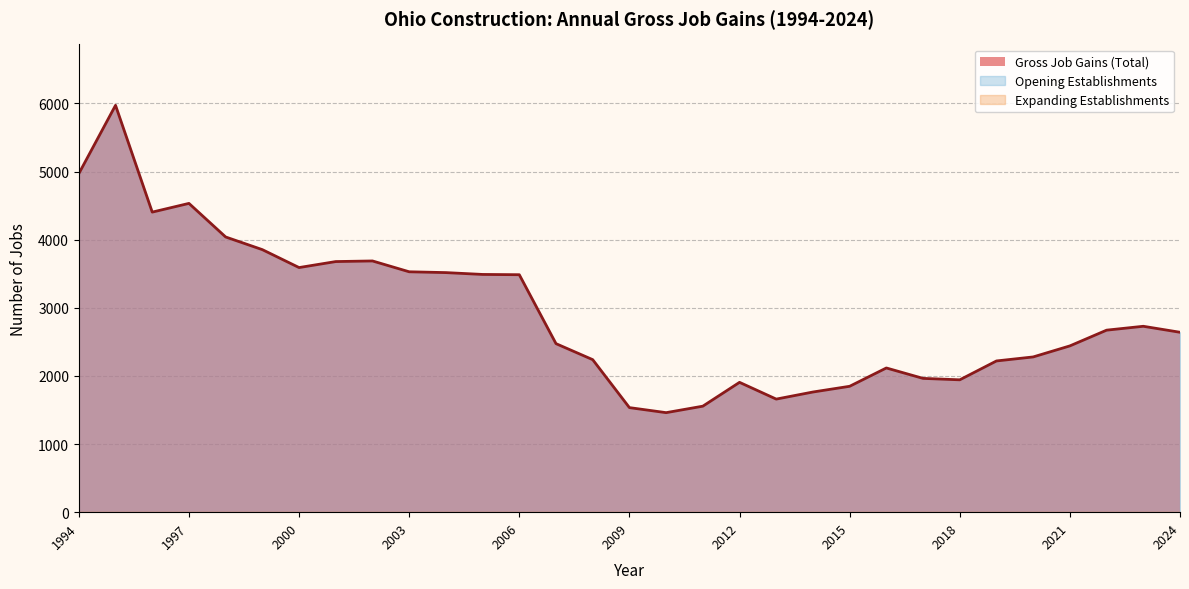

Is it true that Gross Job Gains (Total) equals 2641 at 2024?

True